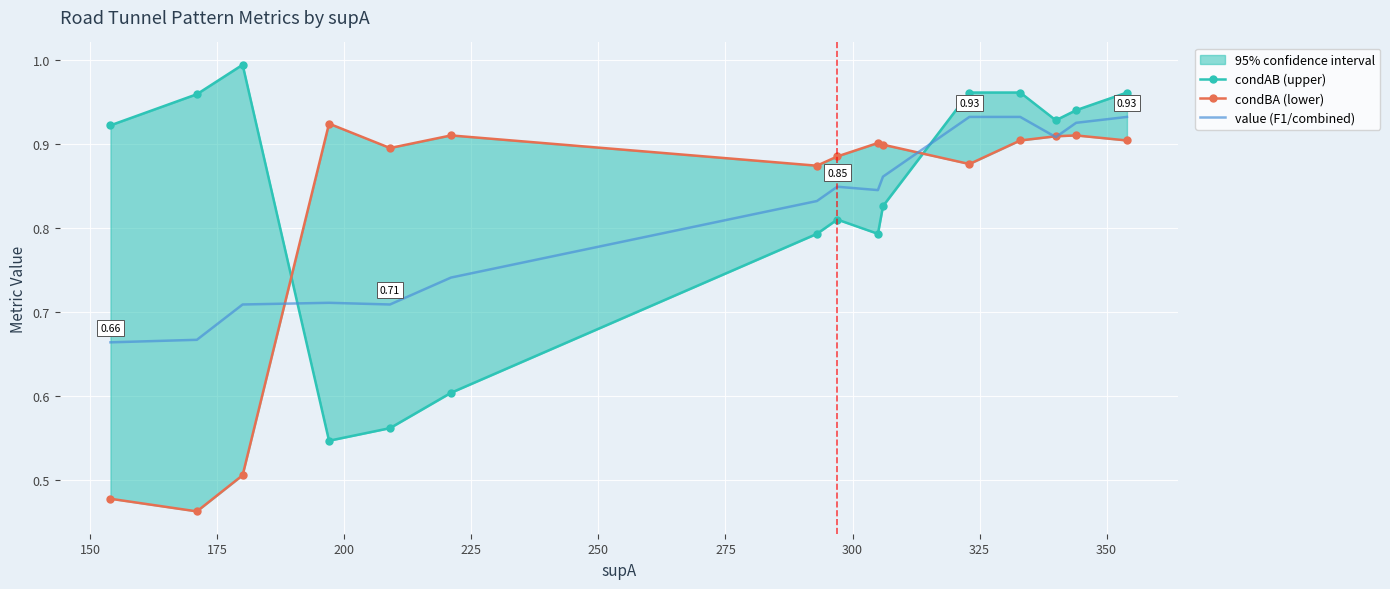

Where is the first local minimum for condAB (upper)?

200